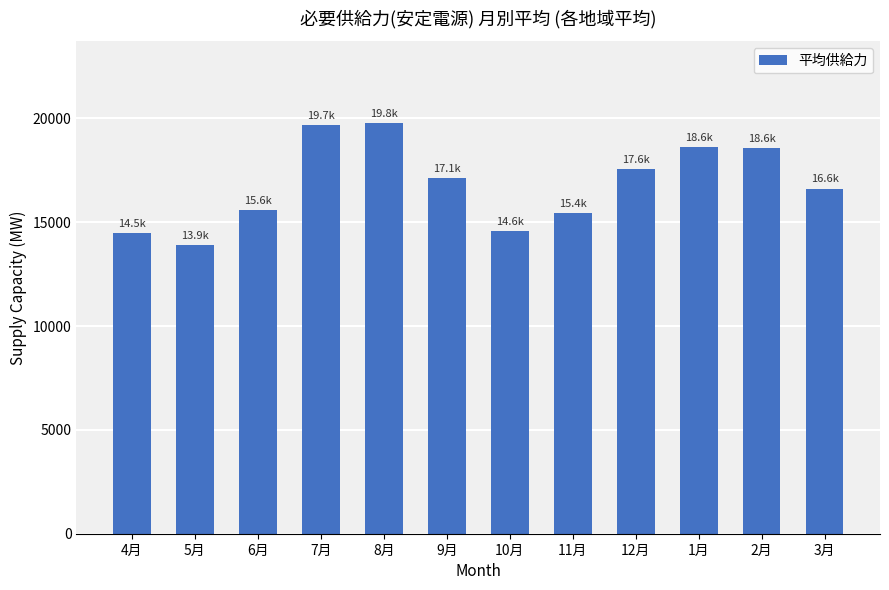

What is the average value?

16823.2